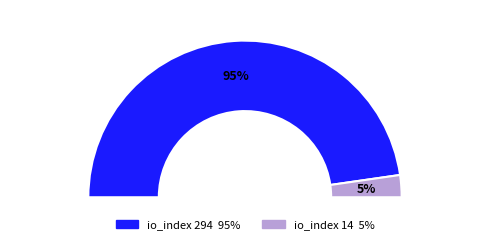

Rank the categories by value from highest to lowest.

io_index_294, io_index_14